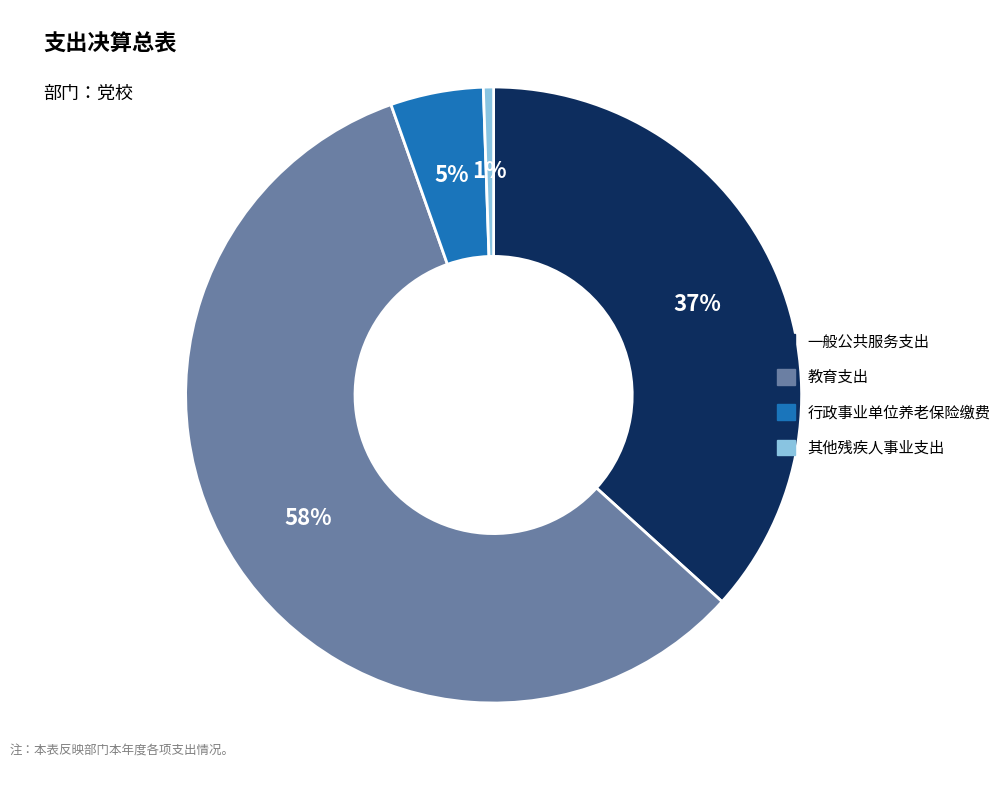

Which slice is the smallest?

其他残疾人事业支出